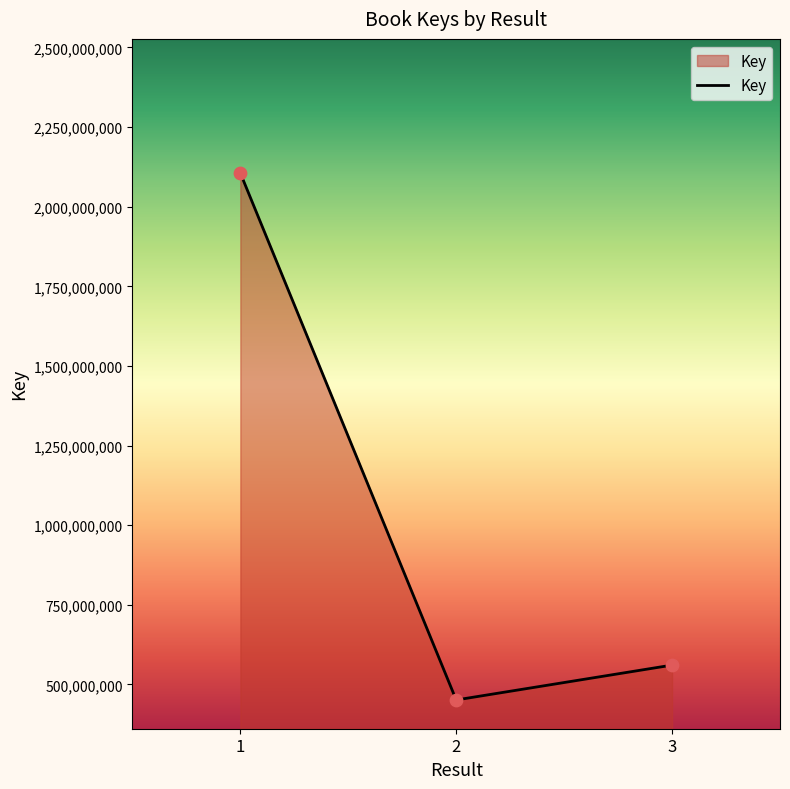

Which has a higher value, 2 or 3?

3